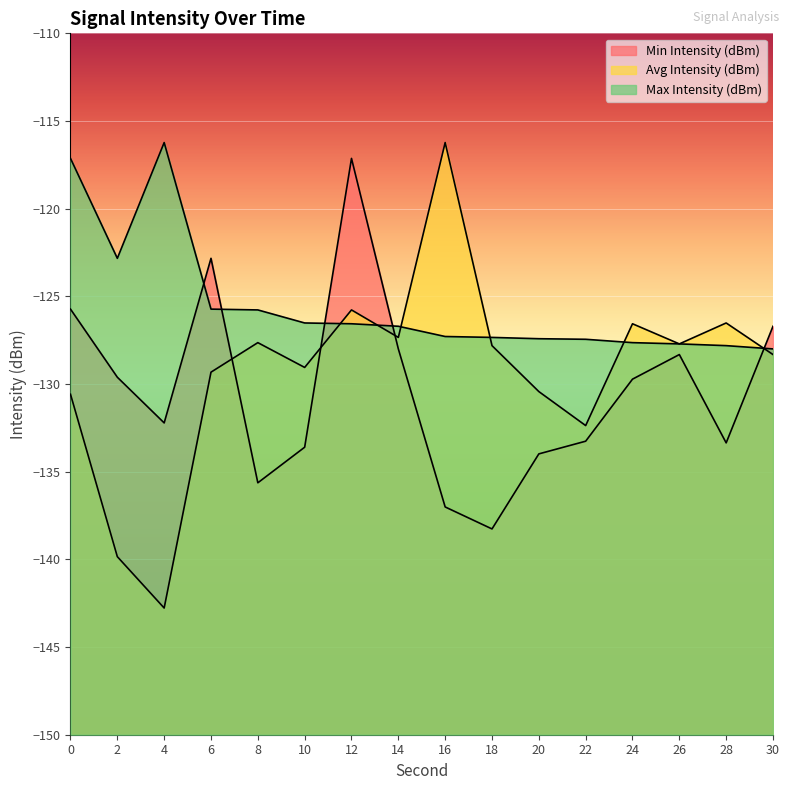

What is the greatest value displayed?

-116.2